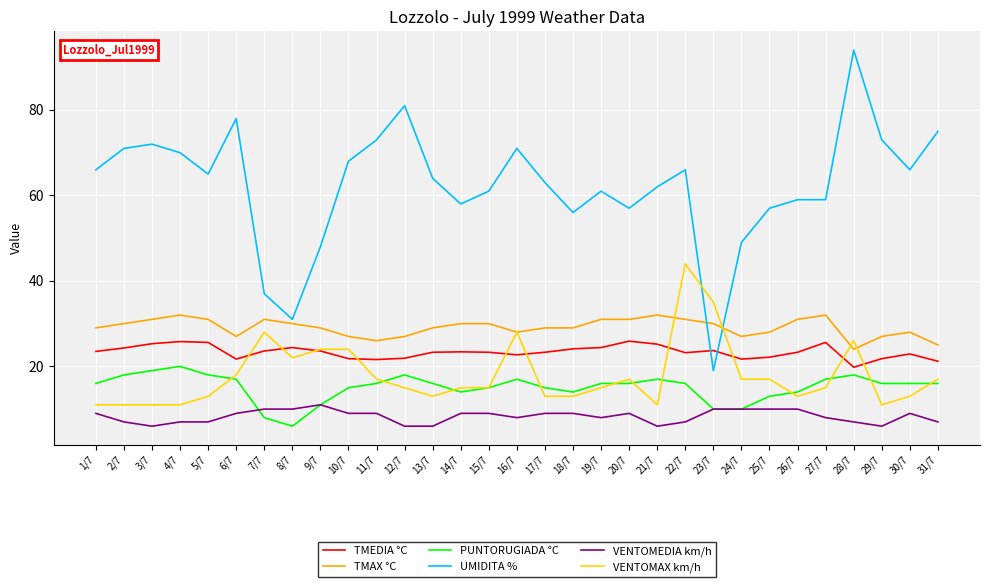

Which series changed the most between 23/7 and 31/7?

UMIDITA %